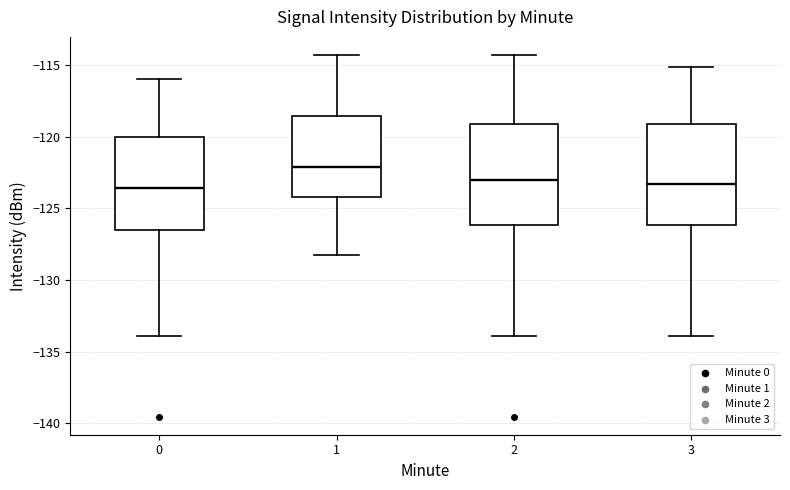

Where is the lower edge of the box at x = 1 on the y-axis? The values are not printed on the chart, so give them approximately, as read against the axis.

-124.0